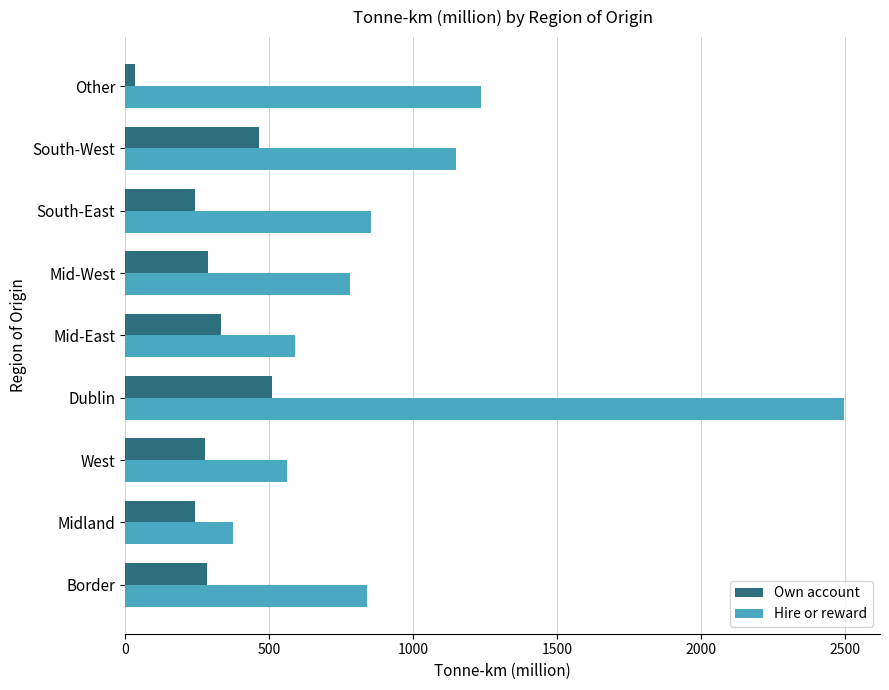

What value does the Own account series have at Border?

284